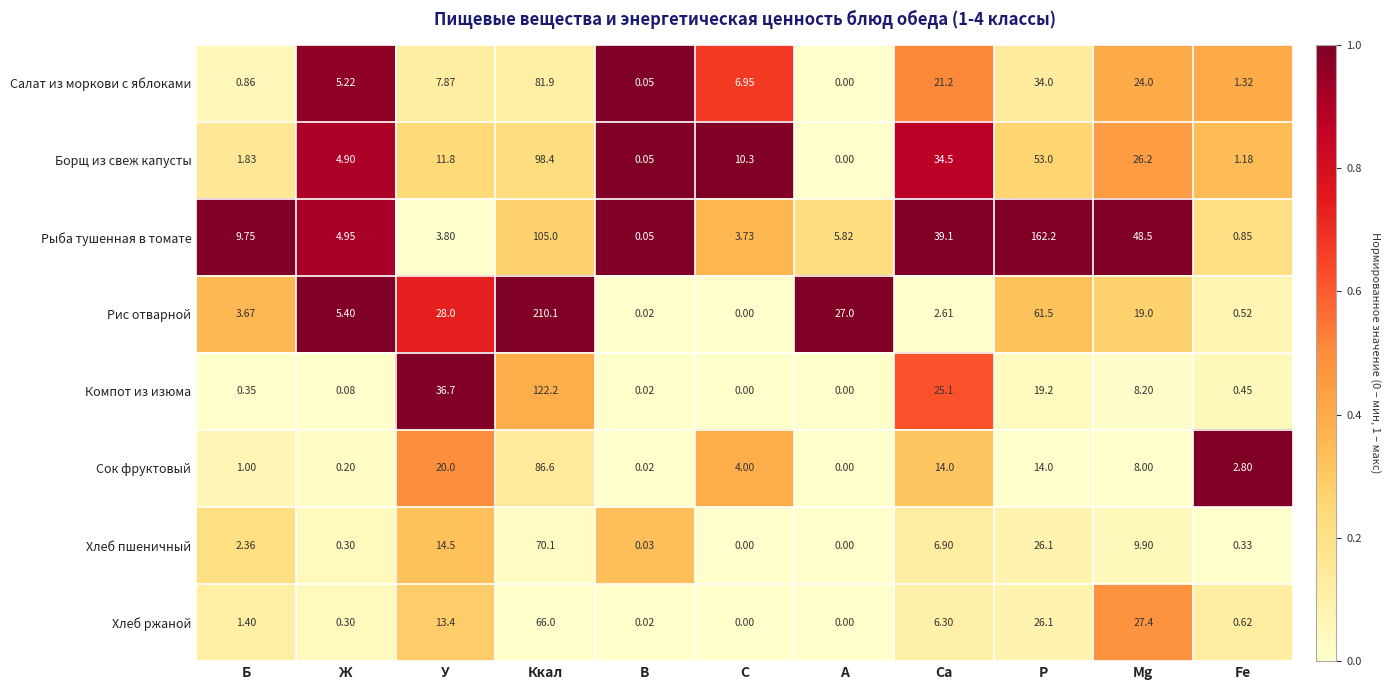

List the series in order of their peak value, lowest first.

Хлеб ржаной, Хлеб пшеничный, Салат из моркови с яблоками, Сок фруктовый, Борщ из свеж капусты, Компот из изюма, Рыба тушенная в томате, Рис отварной